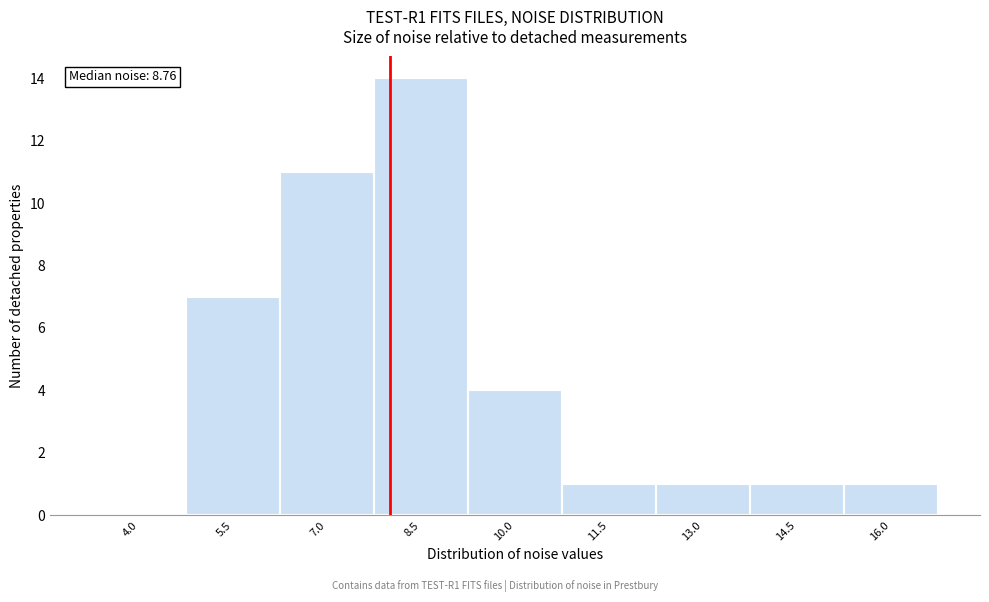

Reading right to left, extract all data points from this chart.

16.0=1	14.5=1	13.0=1	11.5=1	10.0=4	8.5=14	7.0=11	5.5=7	4.0=0